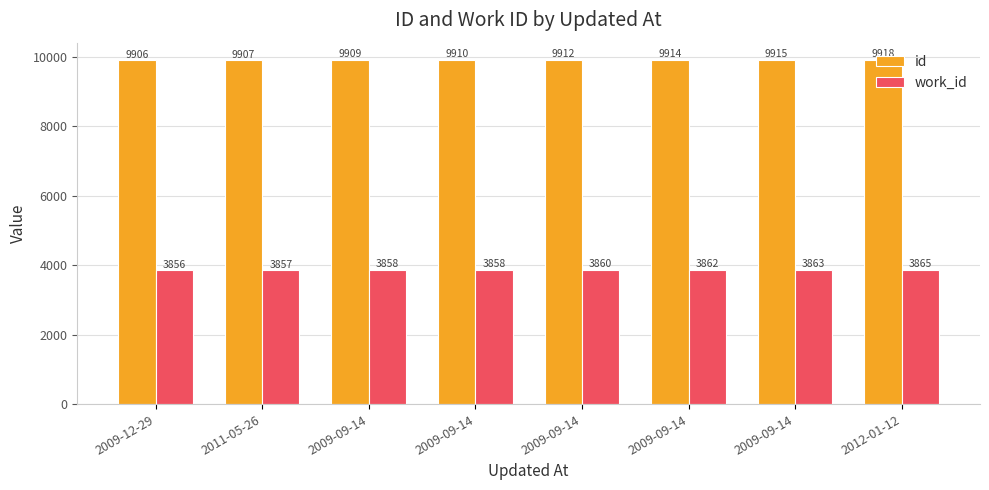

Count the number of categories in the chart.

8